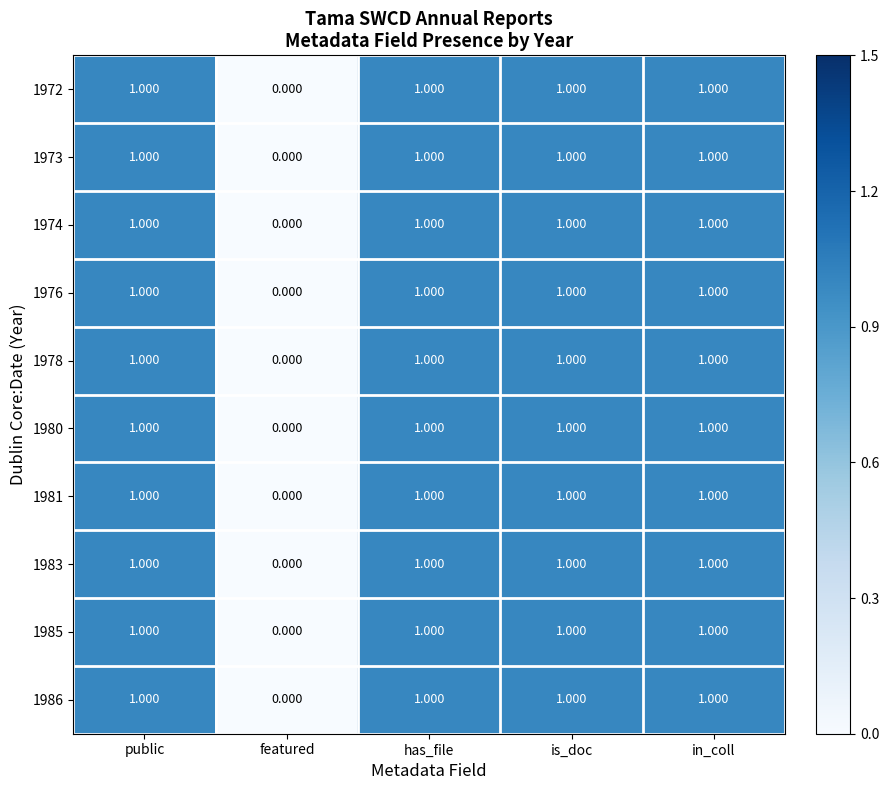

Is the value of 1985 at is_doc greater than the value of 1986 at featured?

Yes